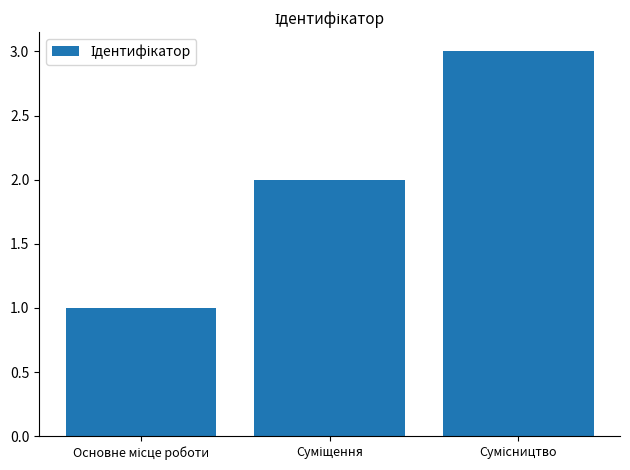

What is the sum of all values?

6